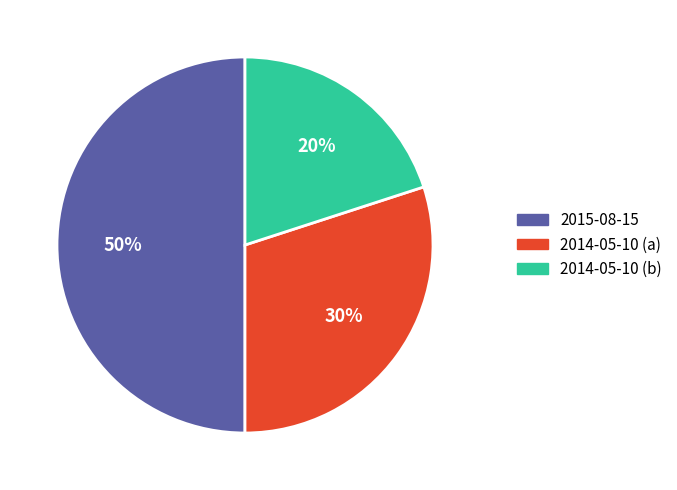

To the nearest percent, what is the difference between the largest and smallest slice percentages?

30%